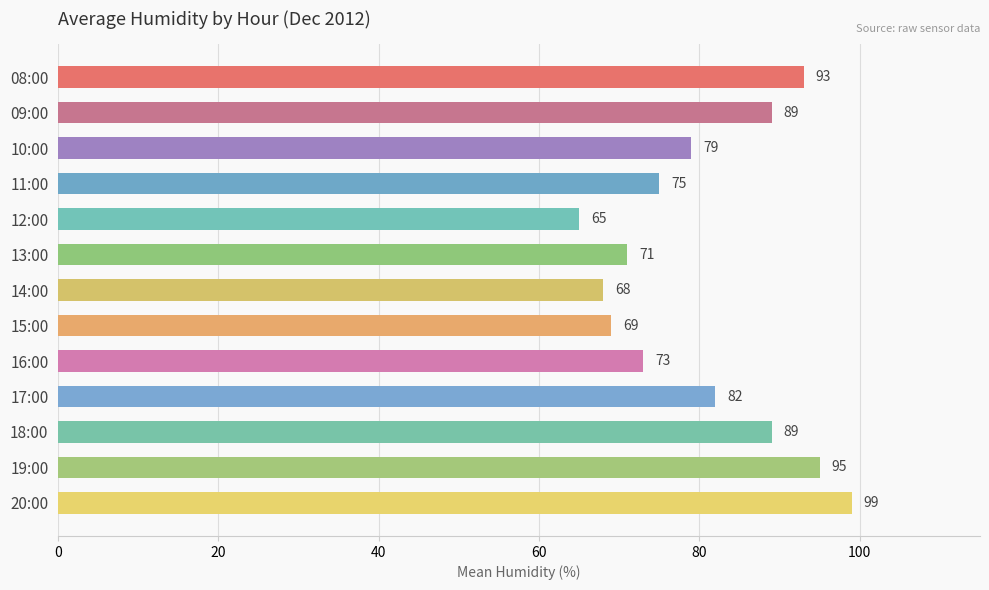

What position from the bottom is 11:00?

10